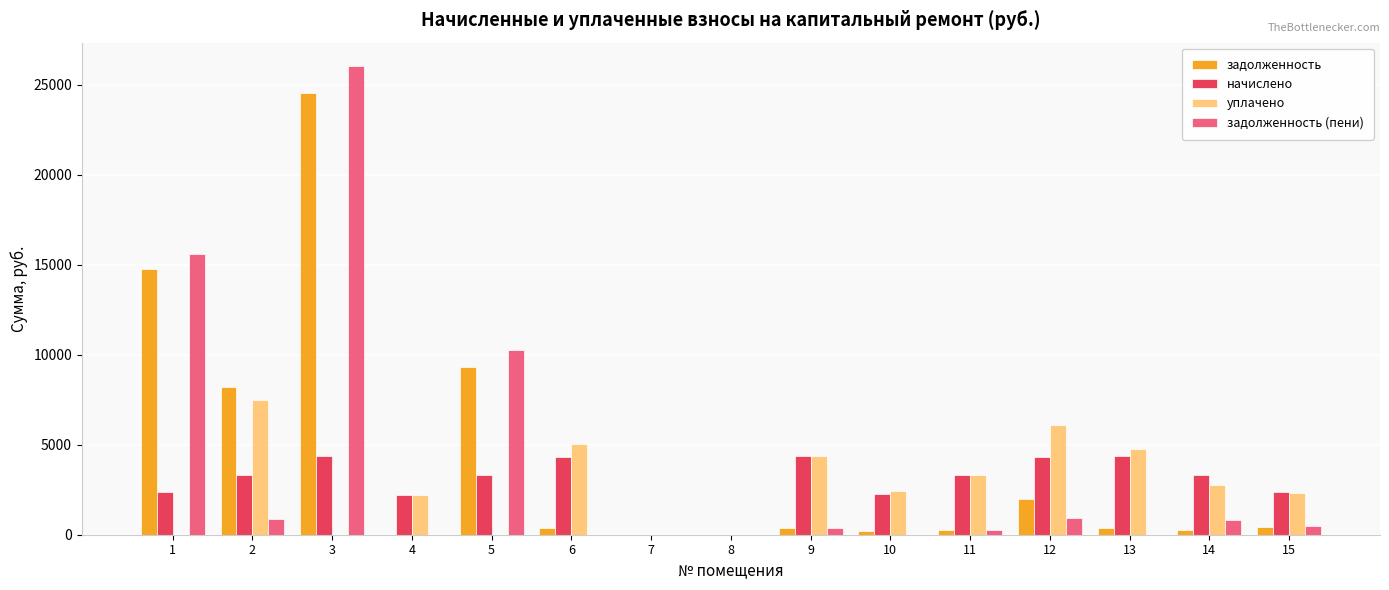

Between 1 and 7, which series saw the biggest shift?

задолженность (пени)